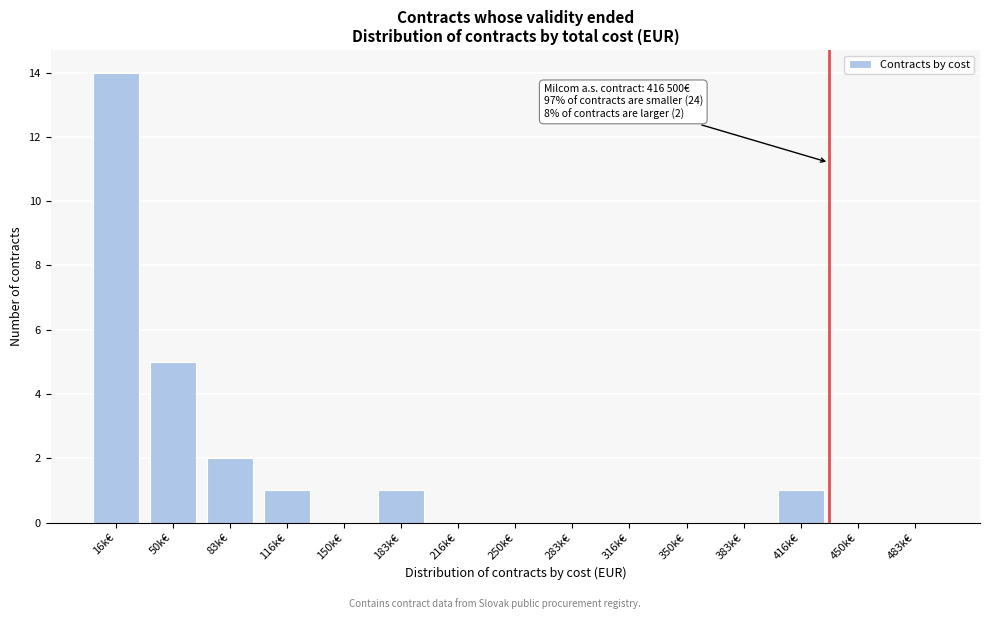

Reading right to left, extract all data points from this chart.

483k€=0	450k€=0	416k€=1	383k€=0	350k€=0	316k€=0	283k€=0	250k€=0	216k€=0	183k€=1	150k€=0	116k€=1	83k€=2	50k€=5	16k€=14